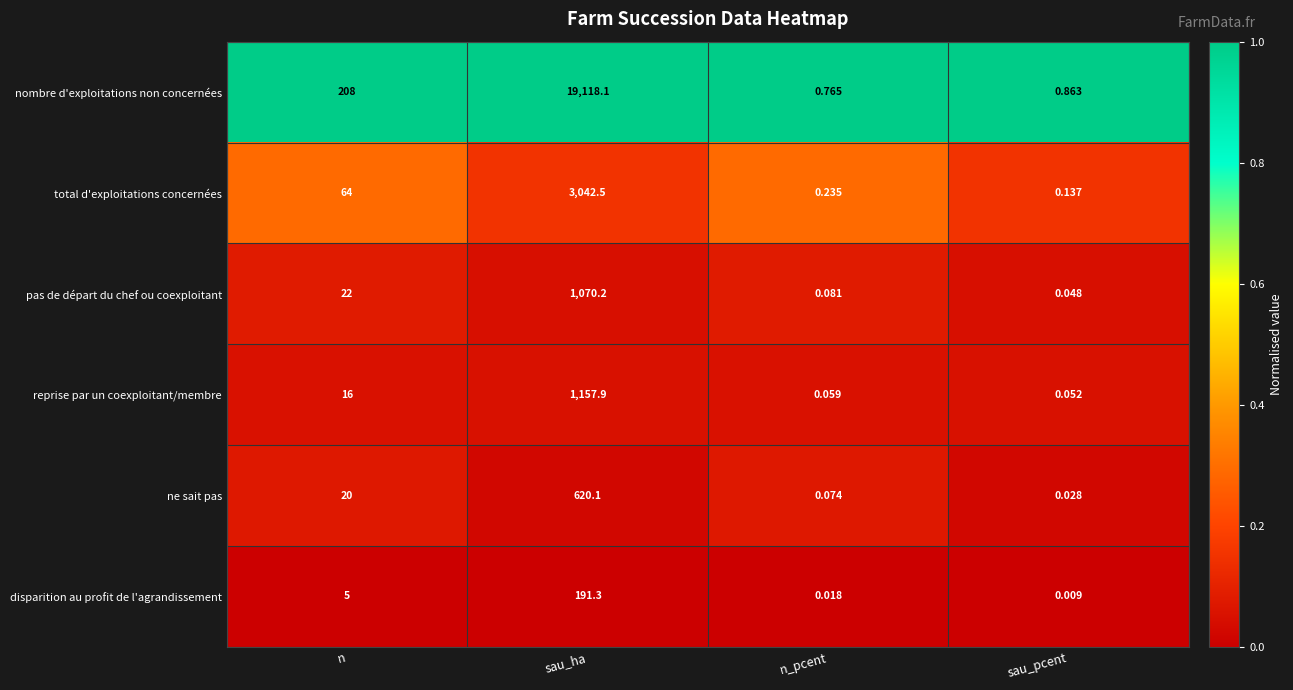

Which series has the largest total across all categories?

nombre d'exploitations non concernées